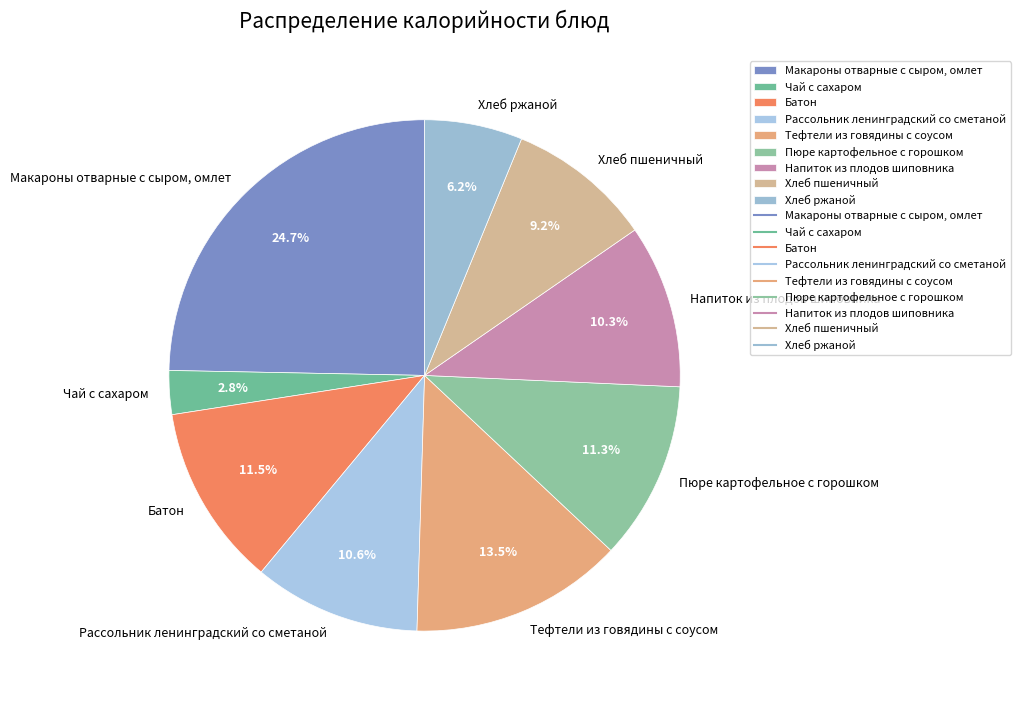

Is there a majority slice in this chart?

No